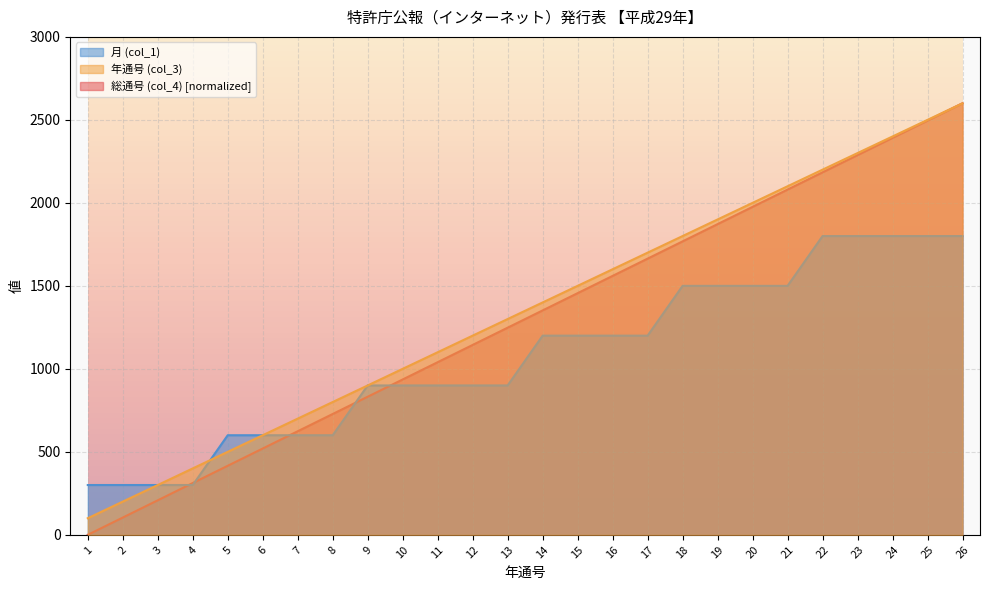

True or false: 年通号 (col_3) and 総通号 (col_4) intersect in this chart.

False